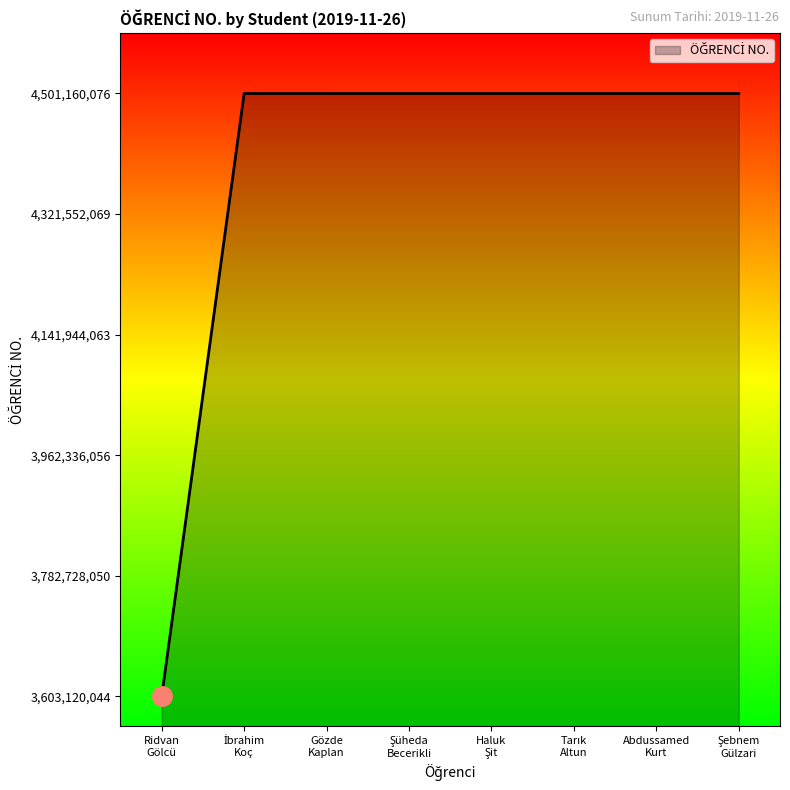

How many values are below 4501160026?

4